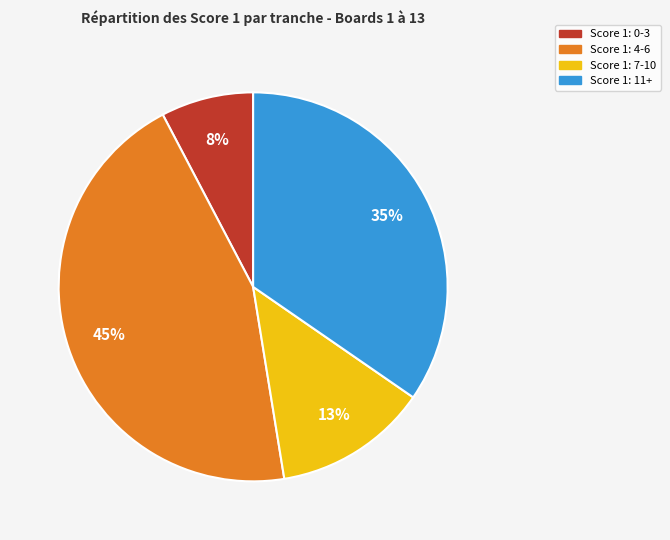

Count the number of slices in the pie.

4